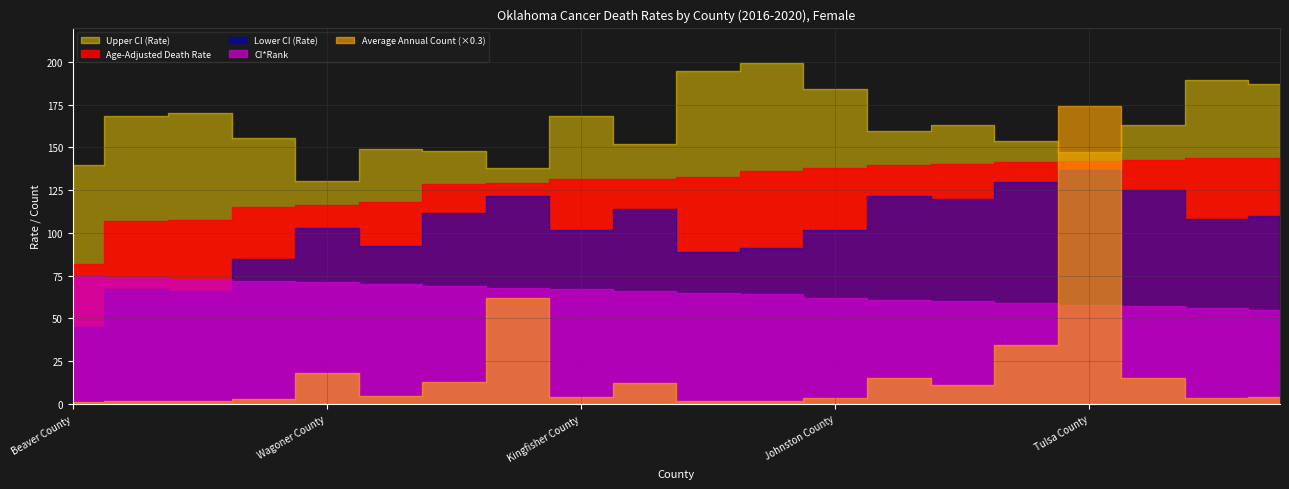

Where is Upper CI (Rate) nearest to the value 164?

Pontotoc County